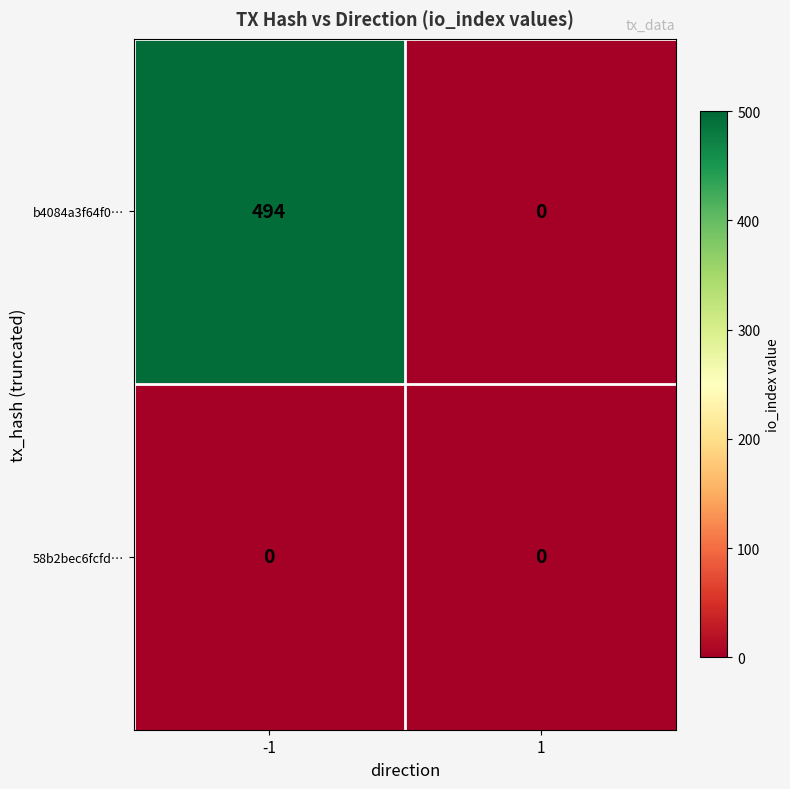

The value of b4084a3f64f0… at 1 is 0. True or false?

True